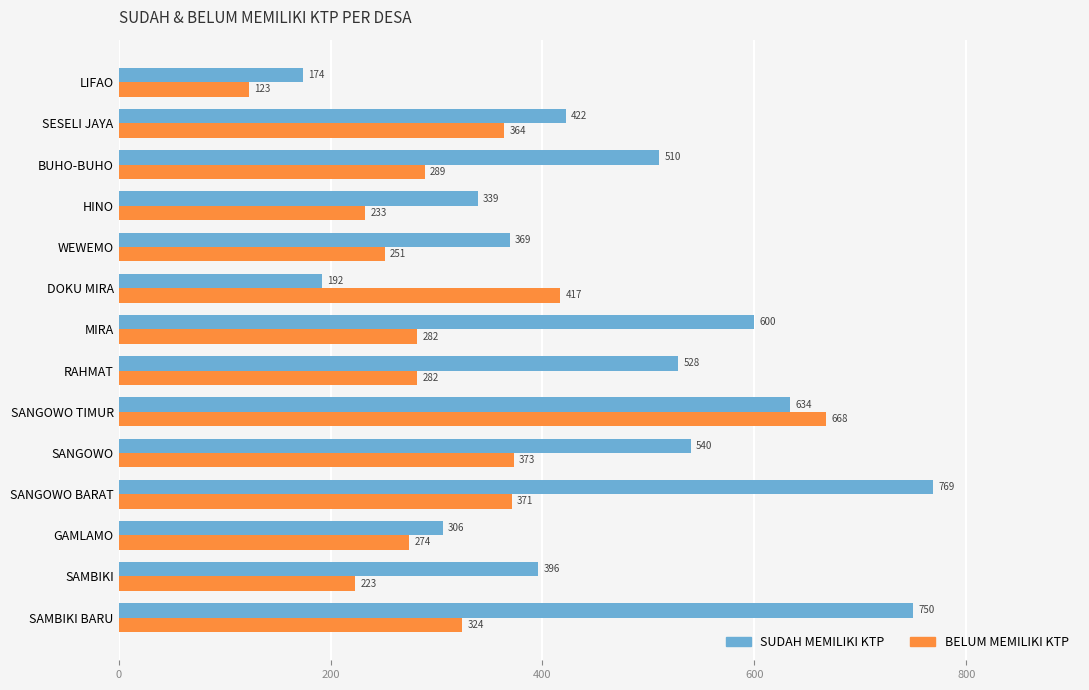

What is the average value of the SUDAH MEMILIKI KTP series?

466